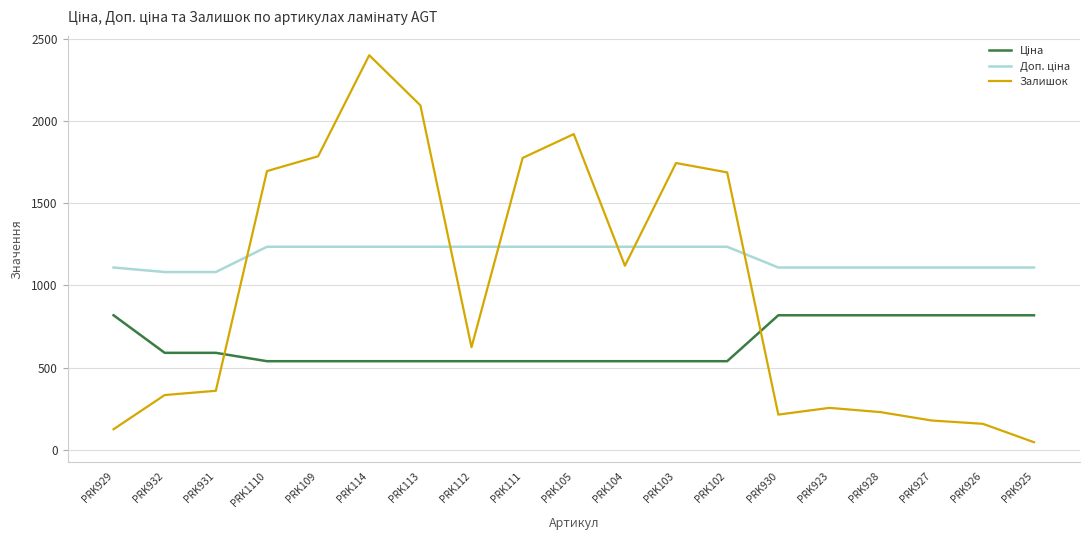

True or false: Залишок has a value of 769.7 at PRK103.

False